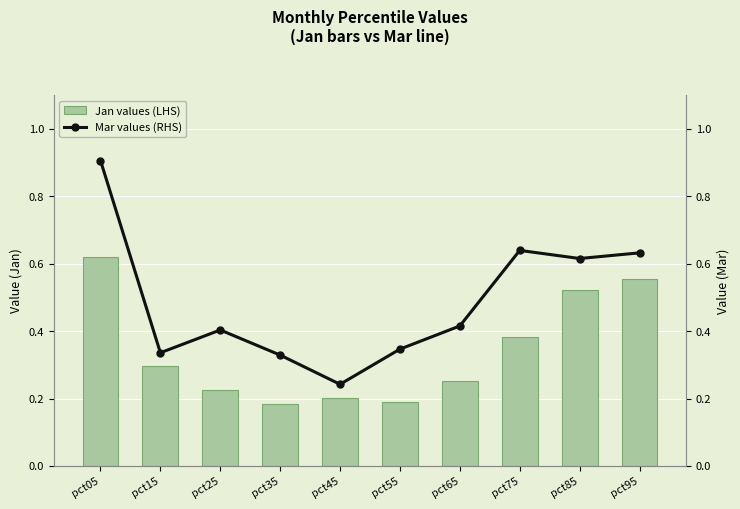

Is it true that Jan values (LHS) equals 0.1 at pct35?

False